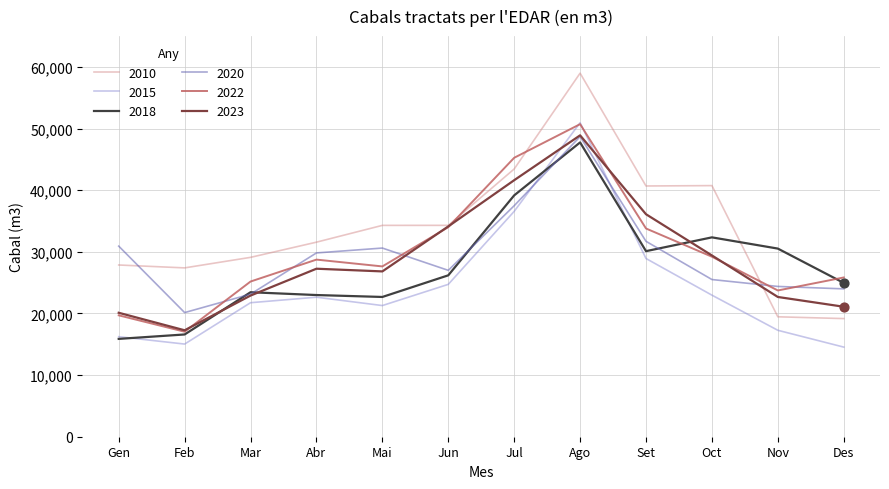

At how many categories does at least one series exceed 17406?

12